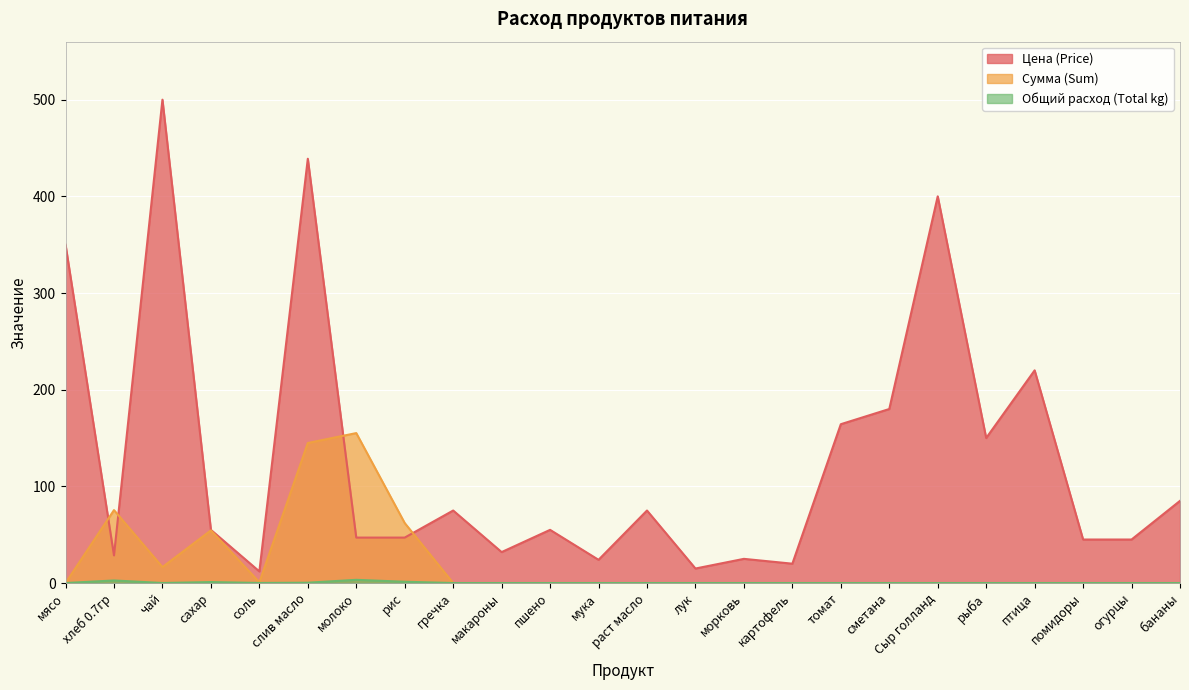

What are all the series names shown in the legend?

Цена (Price), Сумма (Sum), Общий расход (Total kg)